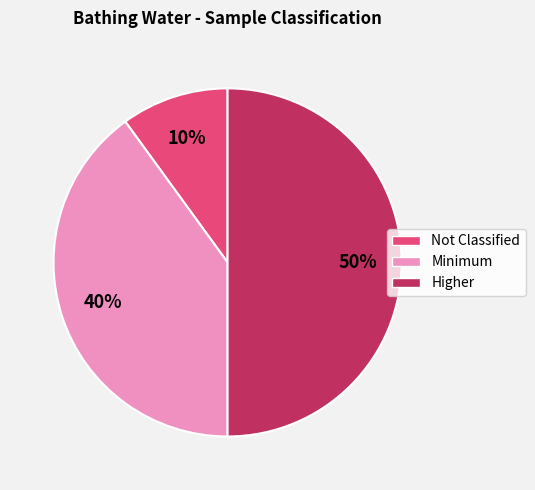

How many segments does this pie chart have?

3